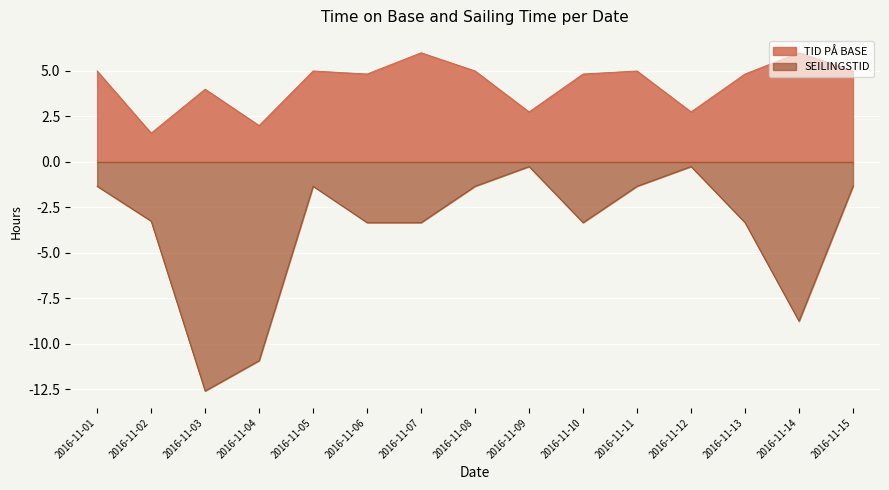

Is it true that TID PÅ BASE equals 1.7 at 2016-11-03?

False